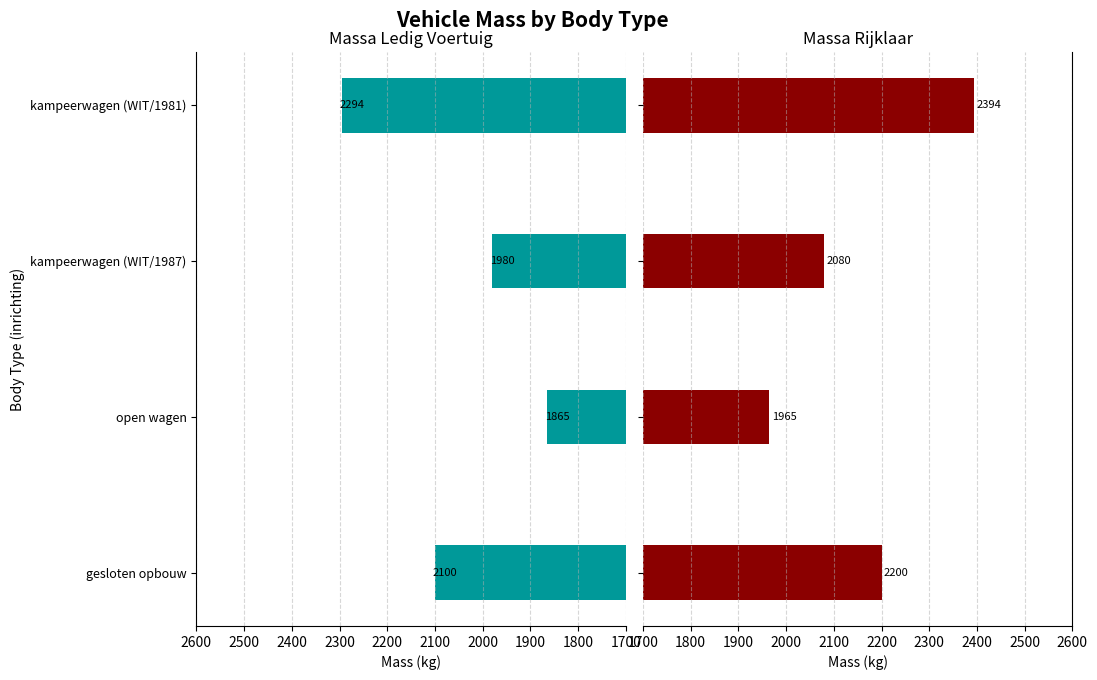

How many groups of bars are there?

4